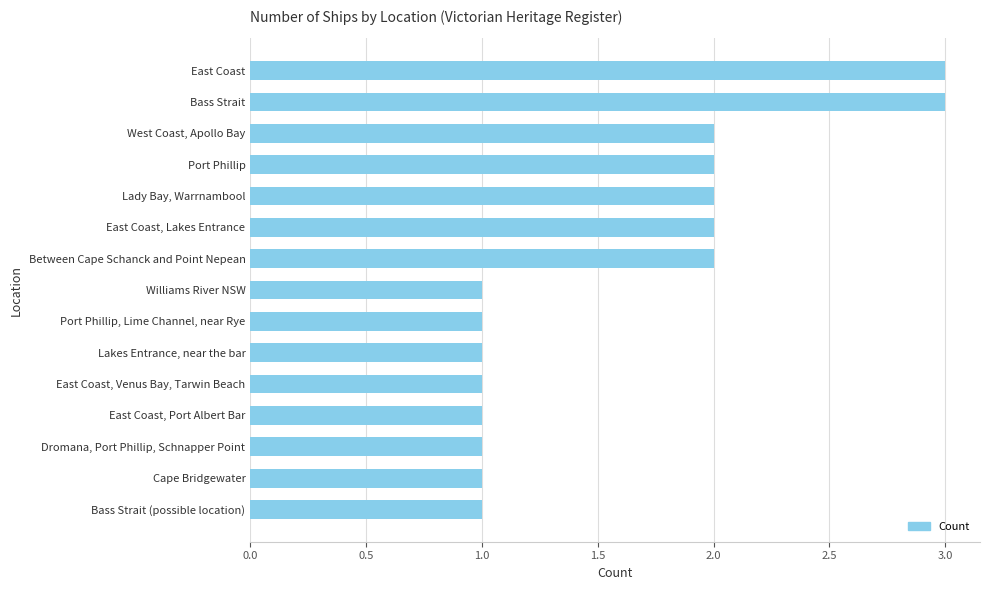

What is the greatest value displayed?

3